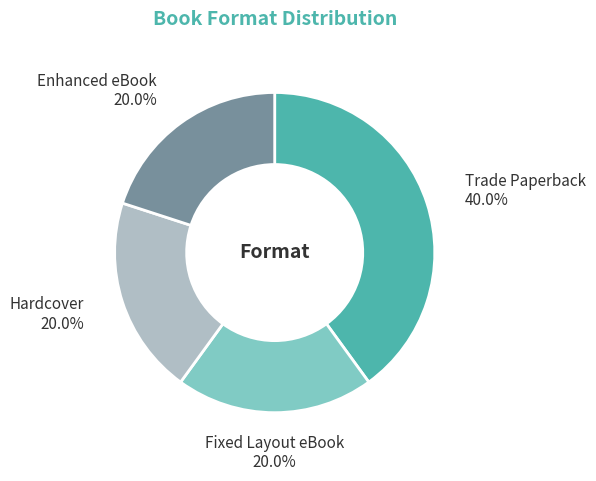

To the nearest percent, what portion does Fixed Layout eBook represent?

20%